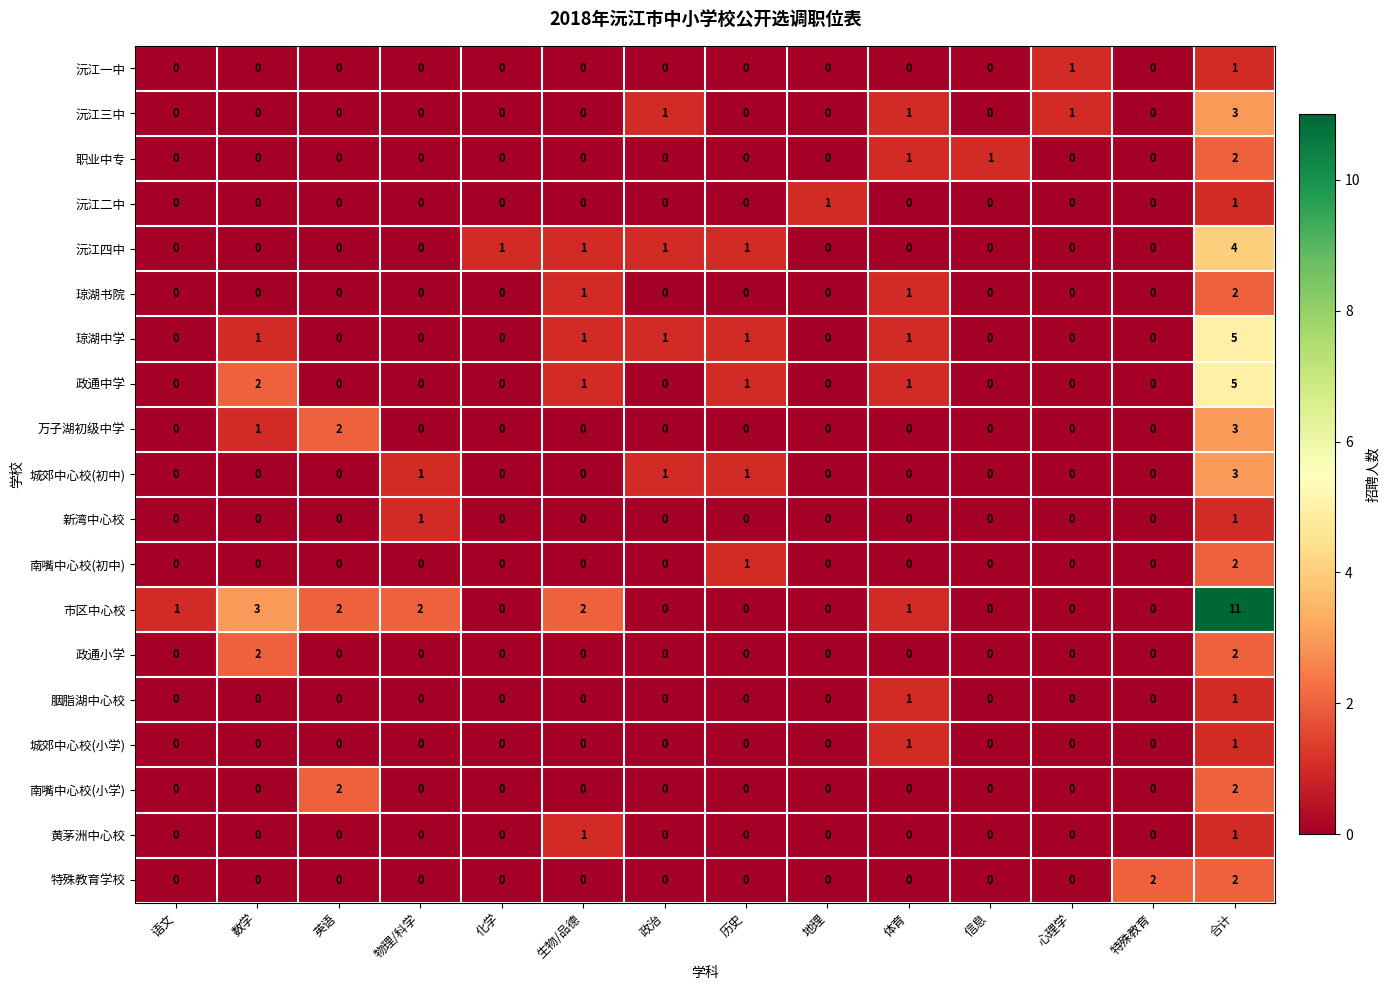

What is the sum of the 琼湖中学 values at 历史 and 合计?

6